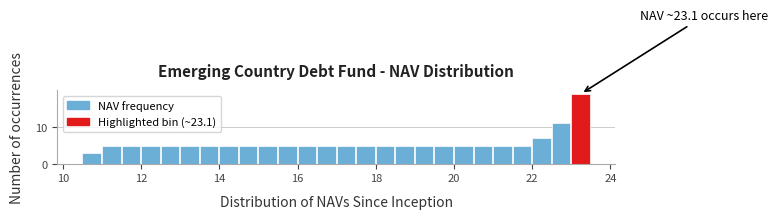

Read against the x-axis, roughly where is the centre of the tallest bar?

23.2